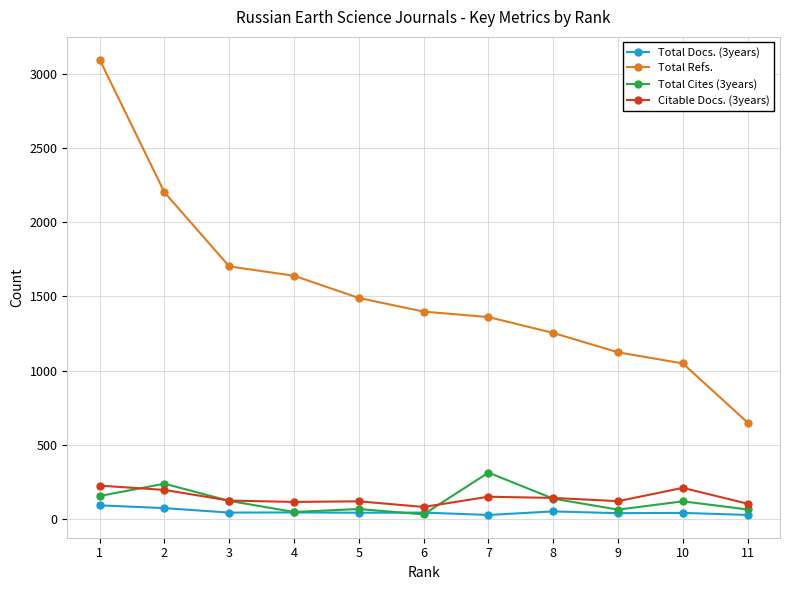

Which series has the widest spread of values?

Total Refs.